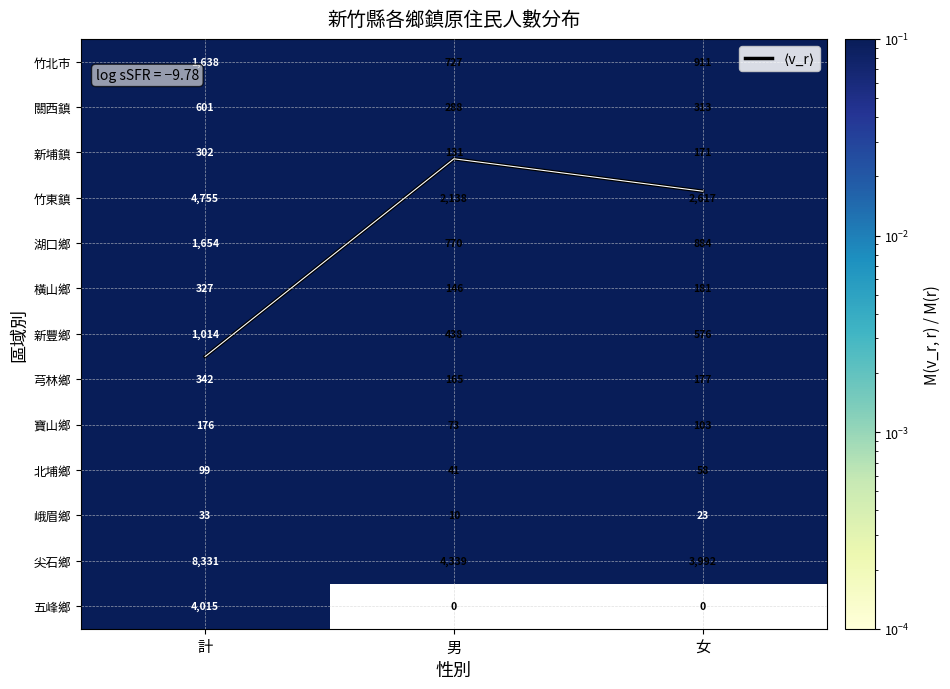

Is the value of 五峰鄉 at 計 greater than the value of 芎林鄉 at 女?

Yes